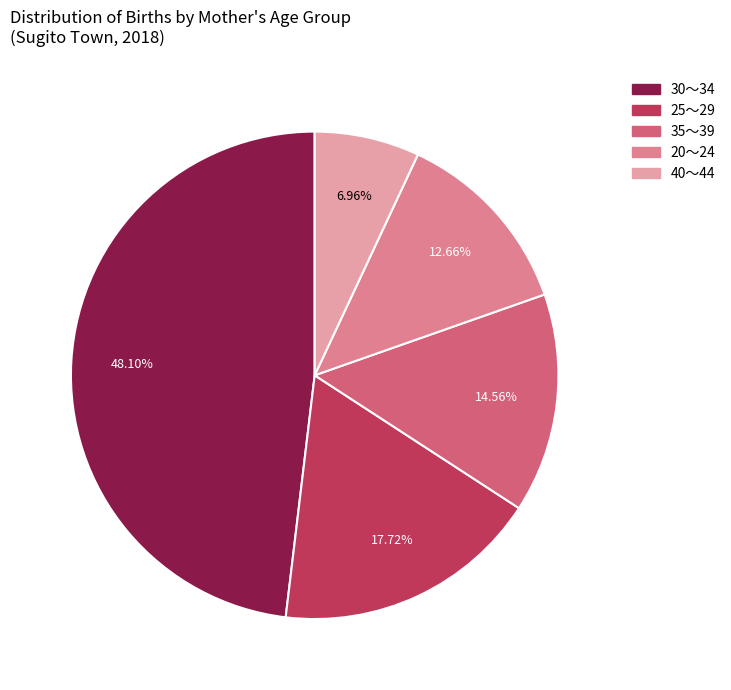

Count the number of slices in the pie.

5